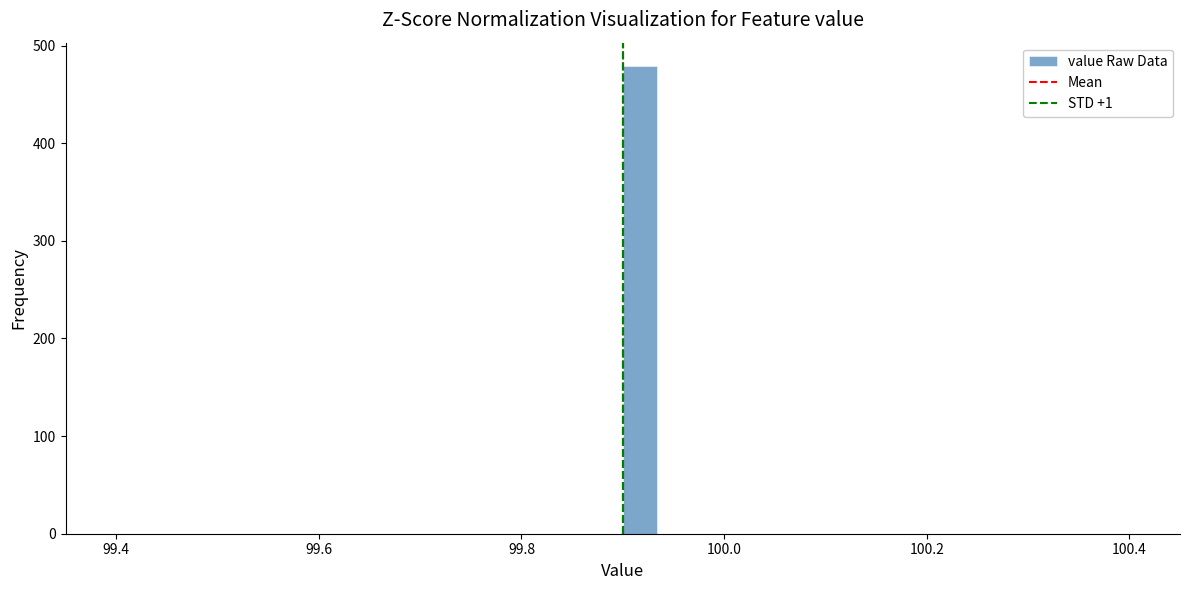

Read against the x-axis, roughly where is the centre of the tallest bar?

99.92